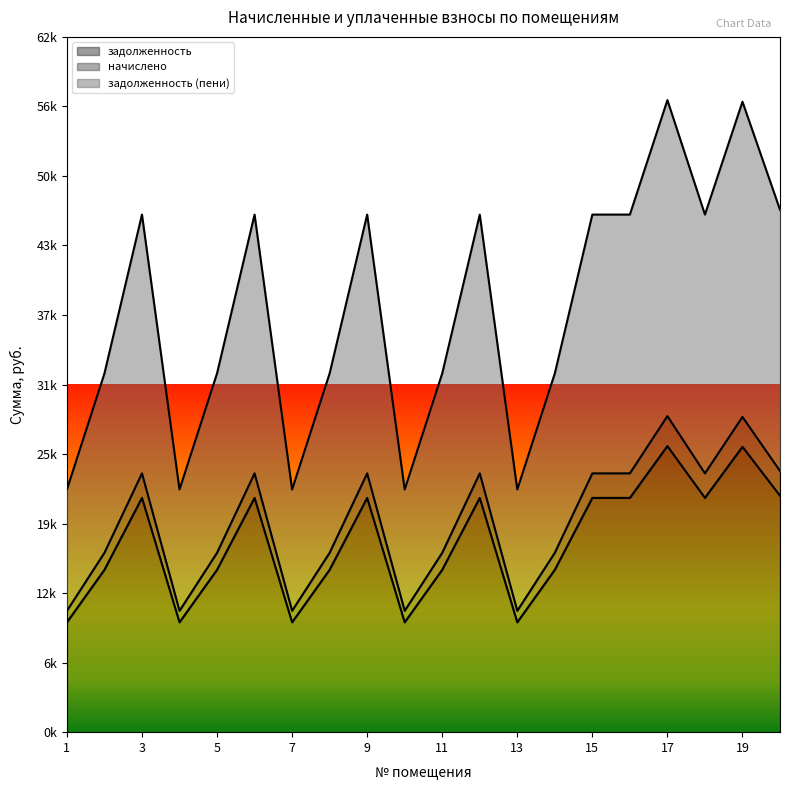

True or false: задолженность has more than 2 points higher than both neighbors.

True